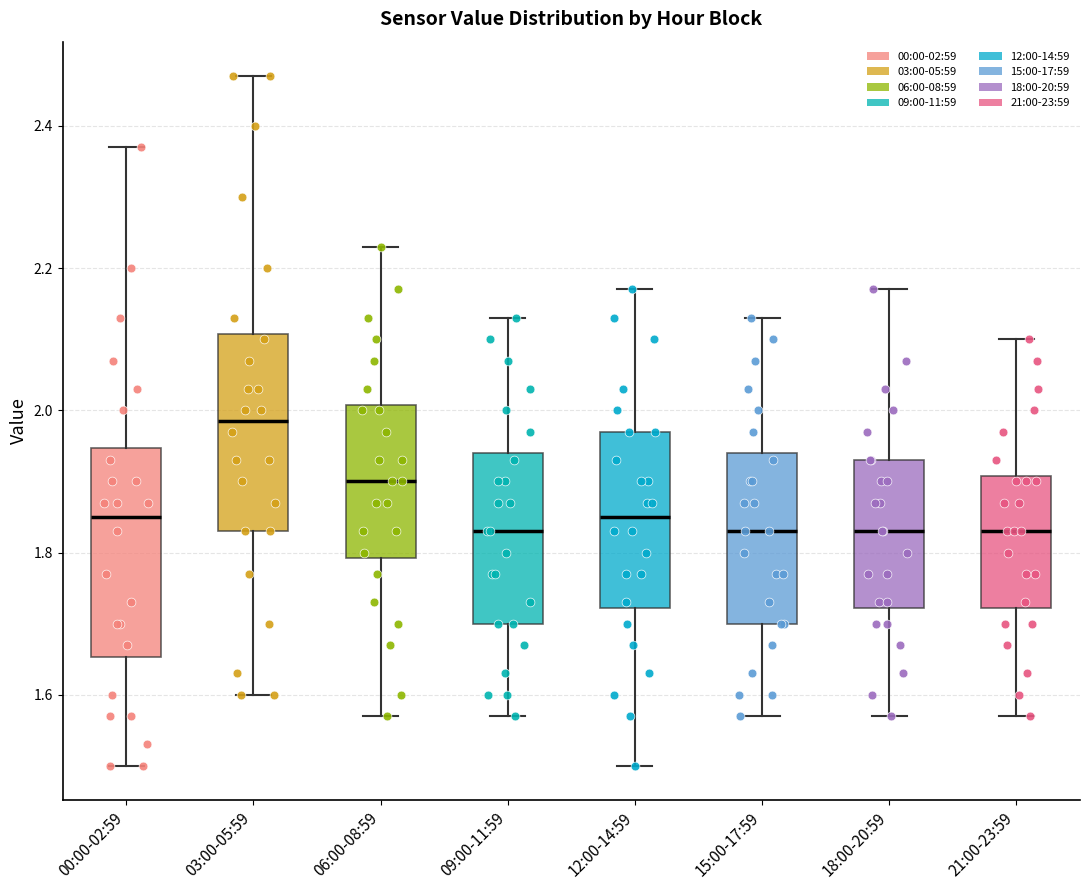

Reading left to right, read every box against the y-axis: the position of its median line, the range the box covers, and the ends of its whiskers. The values are not printed on the chart, so give them approximately, as read against the axis.

00:00-02:59: median 1.86, box 1.66 to 1.94, whiskers 1.50 to 2.38
03:00-05:59: median 1.98, box 1.84 to 2.10, whiskers 1.60 to 2.48
06:00-08:59: median 1.90, box 1.80 to 2.00, whiskers 1.58 to 2.24
09:00-11:59: median 1.84, box 1.70 to 1.94, whiskers 1.58 to 2.14
12:00-14:59: median 1.86, box 1.72 to 1.98, whiskers 1.50 to 2.18
15:00-17:59: median 1.84, box 1.70 to 1.94, whiskers 1.58 to 2.14
18:00-20:59: median 1.84, box 1.72 to 1.94, whiskers 1.58 to 2.18
21:00-23:59: median 1.84, box 1.72 to 1.90, whiskers 1.58 to 2.10